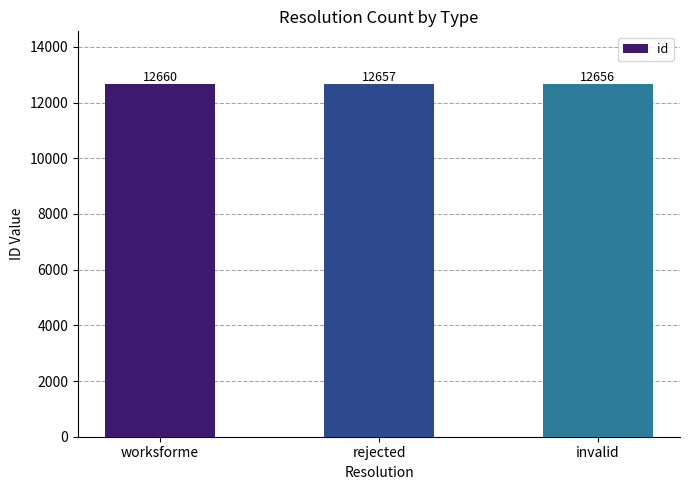

At which label does the data first exceed 12657?

worksforme